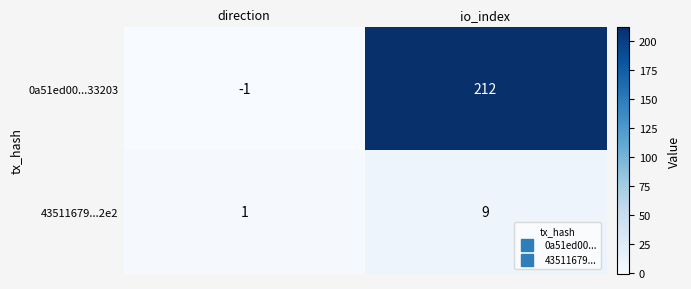

Reading left to right, list all the values displayed in this chart.

0a51ed00...33203: direction=-1	io_index=212
43511679...2e2: direction=1	io_index=9